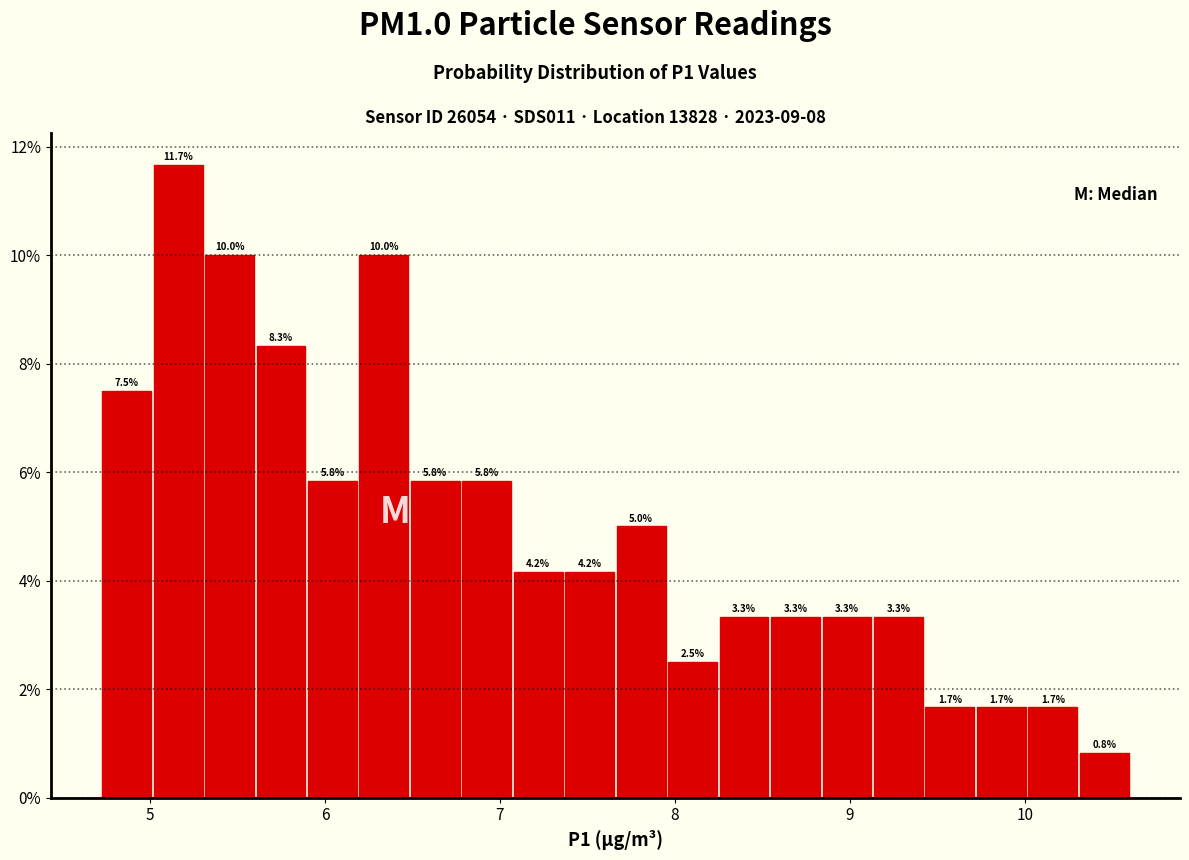

Around what value on the x-axis is the tallest bar? Give the approximate position of its centre, as read against the axis.

5.2